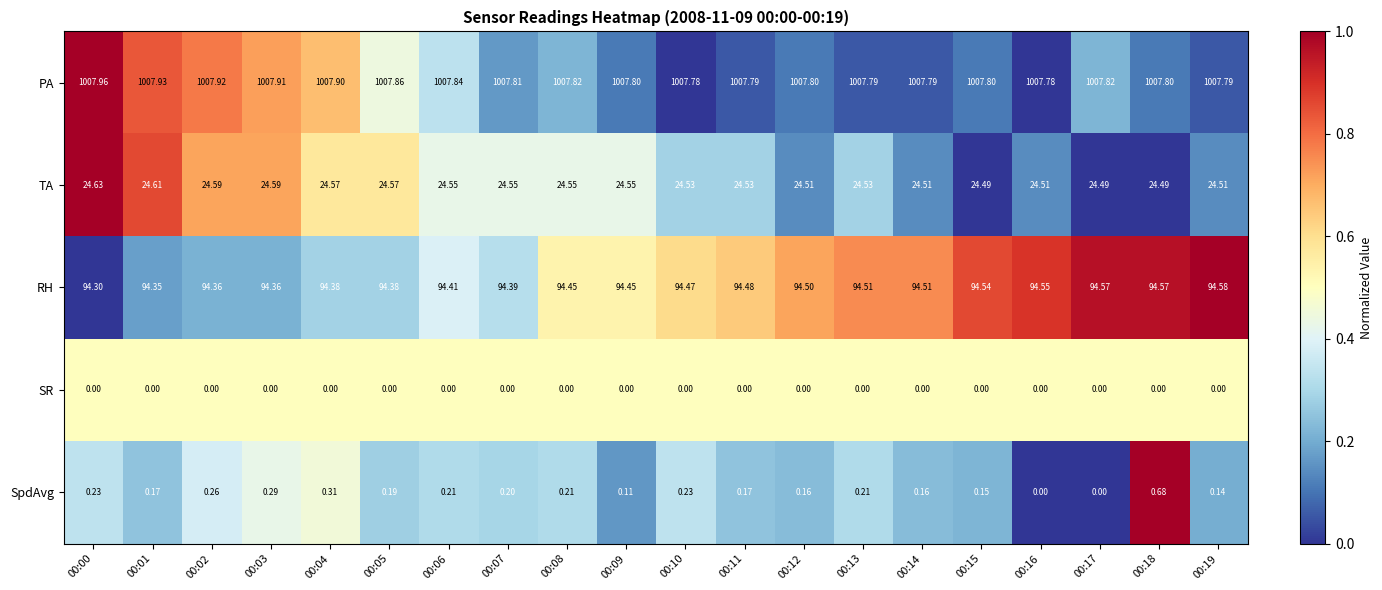

Rank the series by their maximum value, from lowest to highest.

SR, SpdAvg, TA, RH, PA